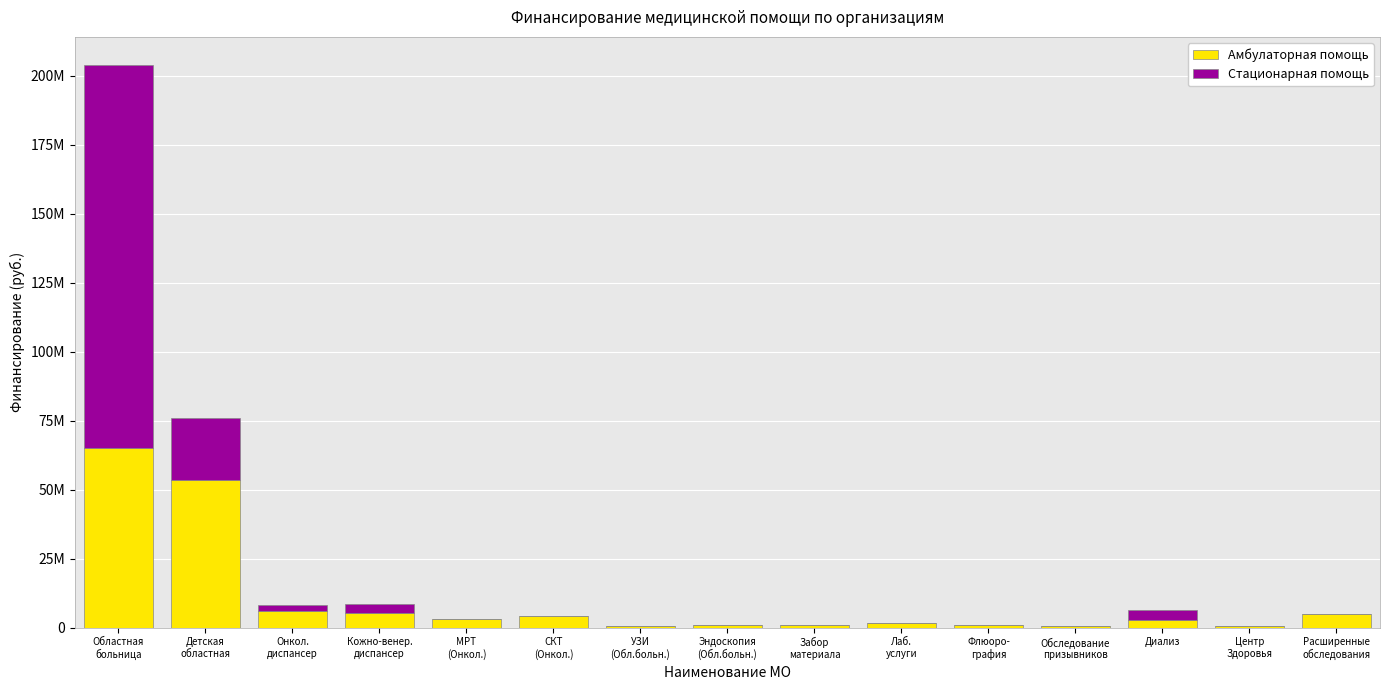

Are the bars horizontal?

No